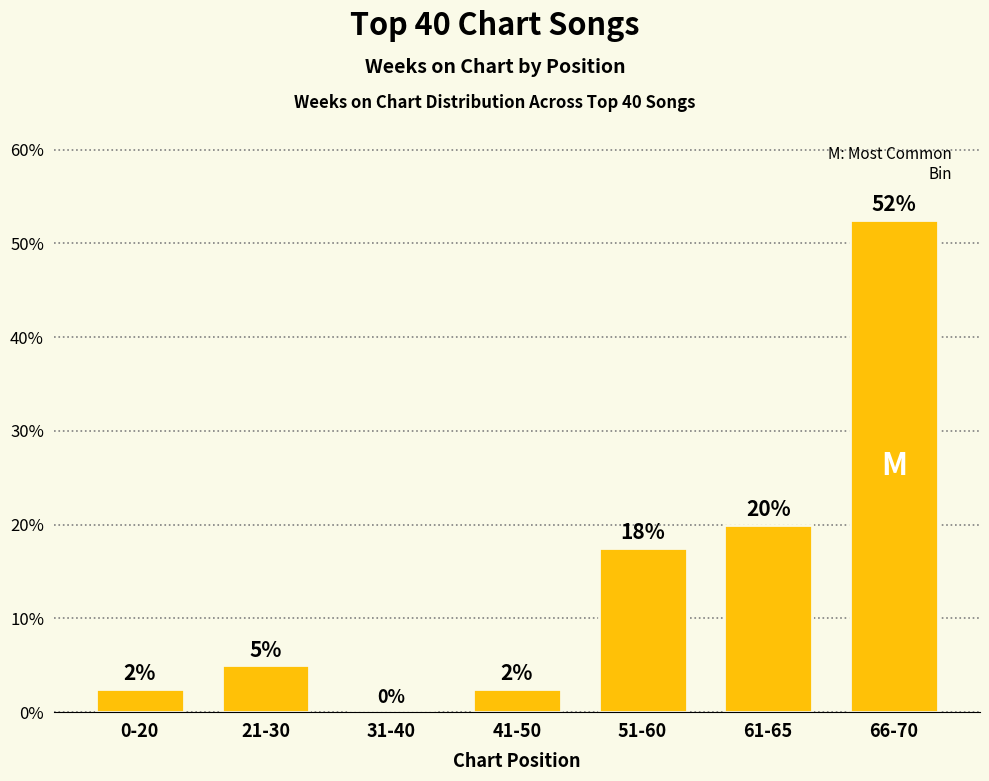

What is the label of the 1st bar from the right?

66-70